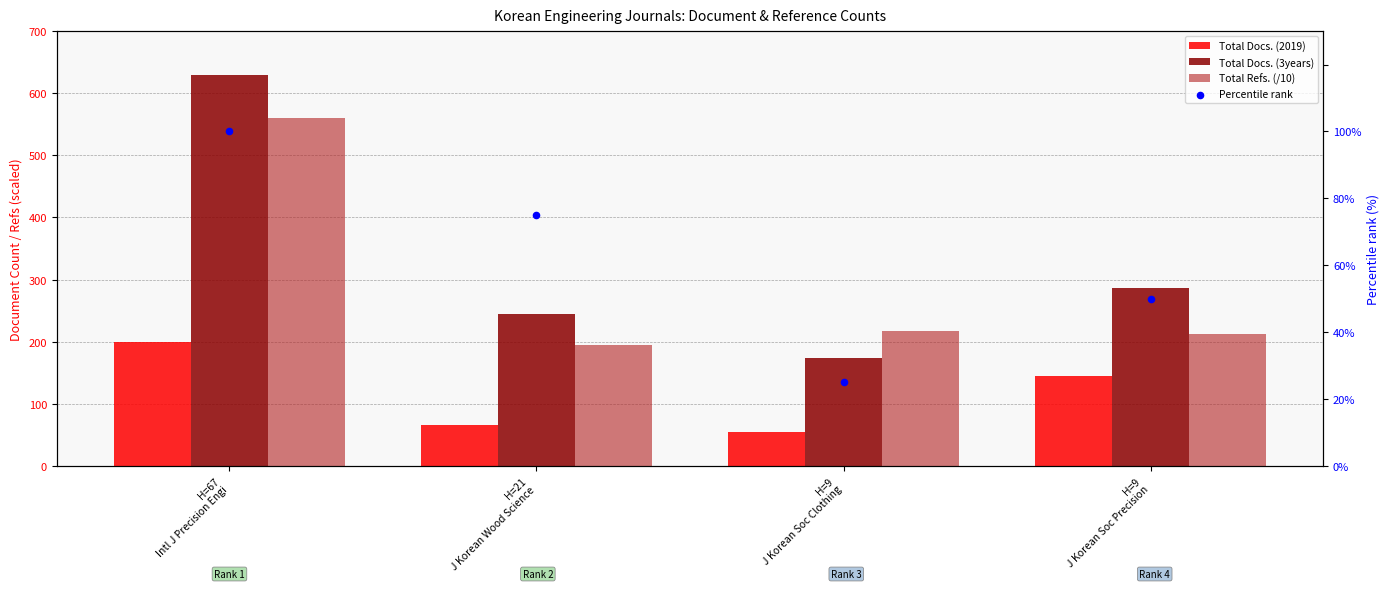

Which series has the widest spread of Y values?

Total Docs. (3years)